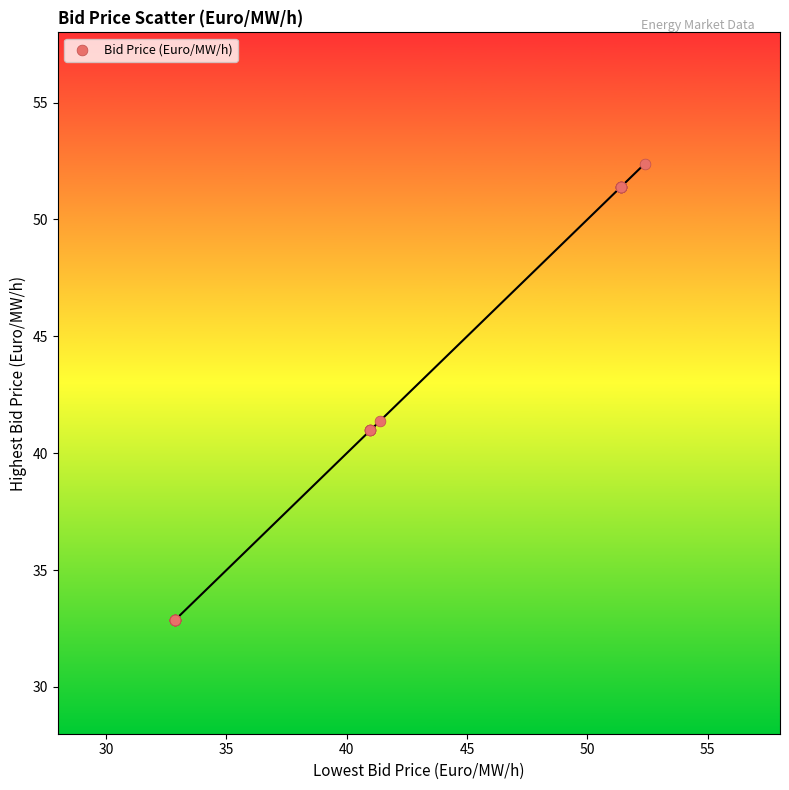

What Y value in the scatter plot is closest to 42?

41.4